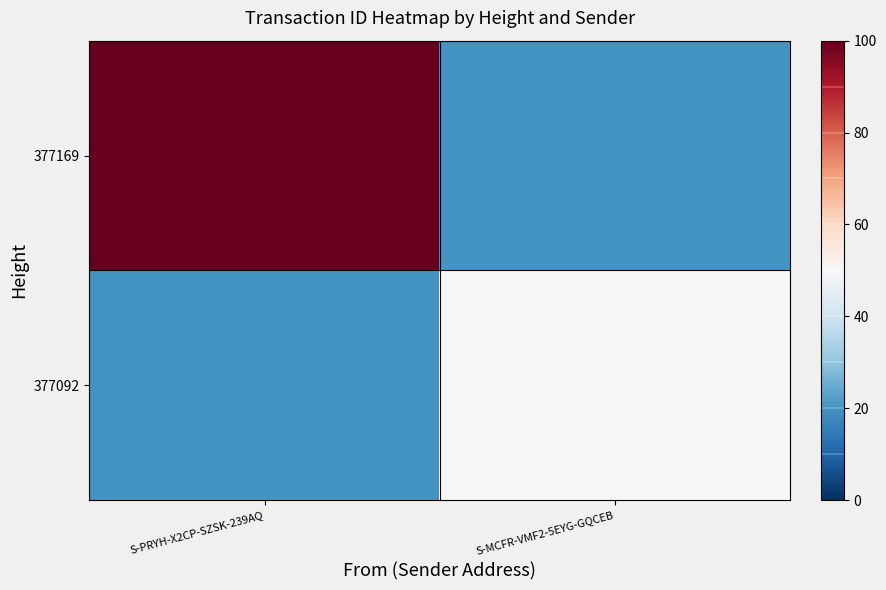

List the series in order of their peak value, lowest first.

377092, 377169